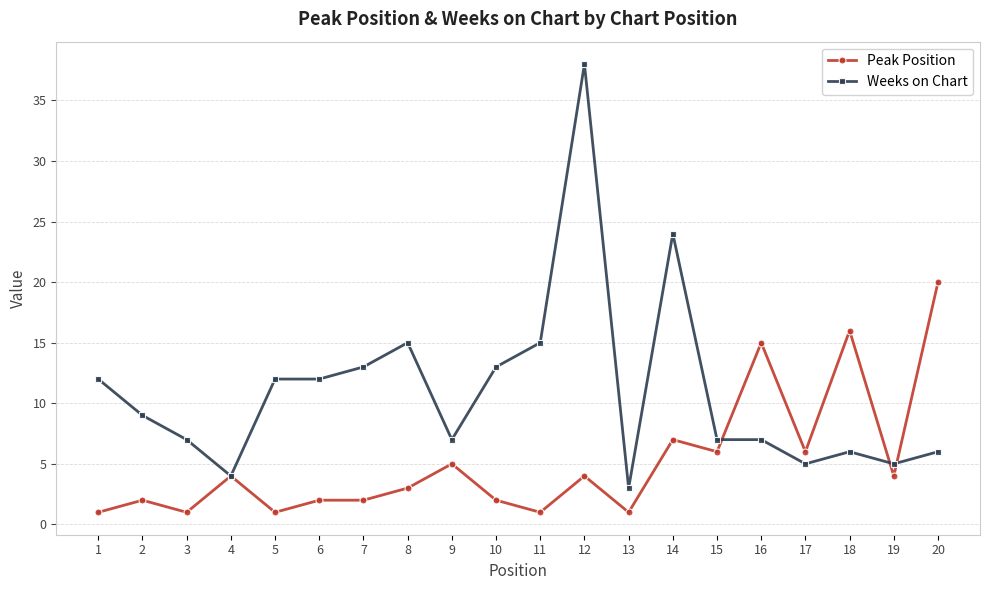

Which series has the widest spread of values?

Weeks on Chart